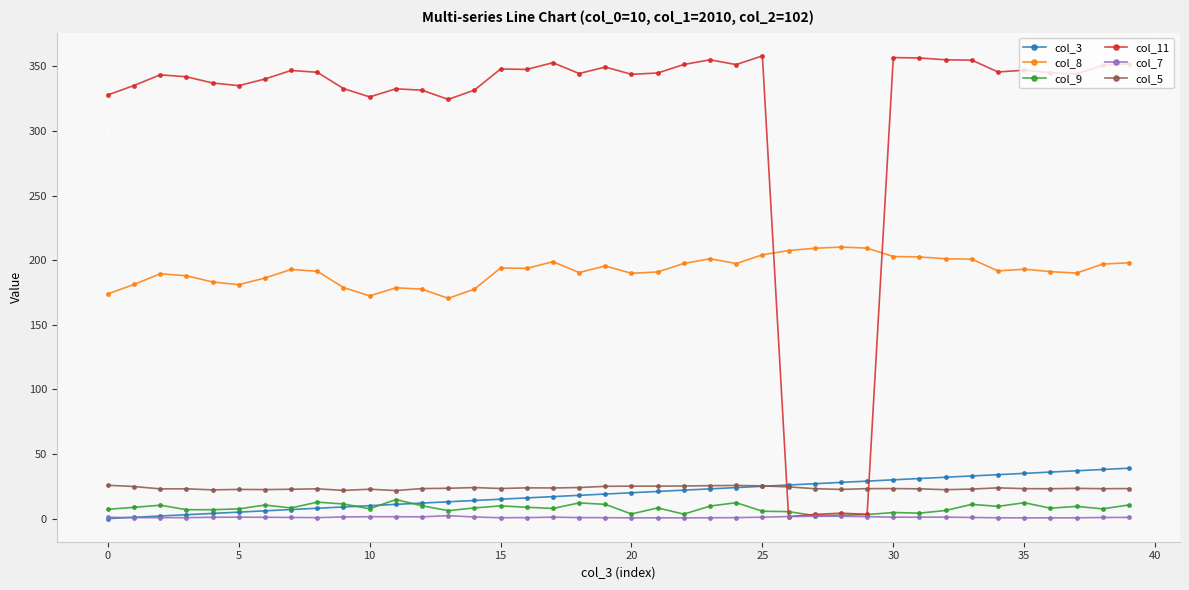

How many intersections are there between col_8 and col_11?

2